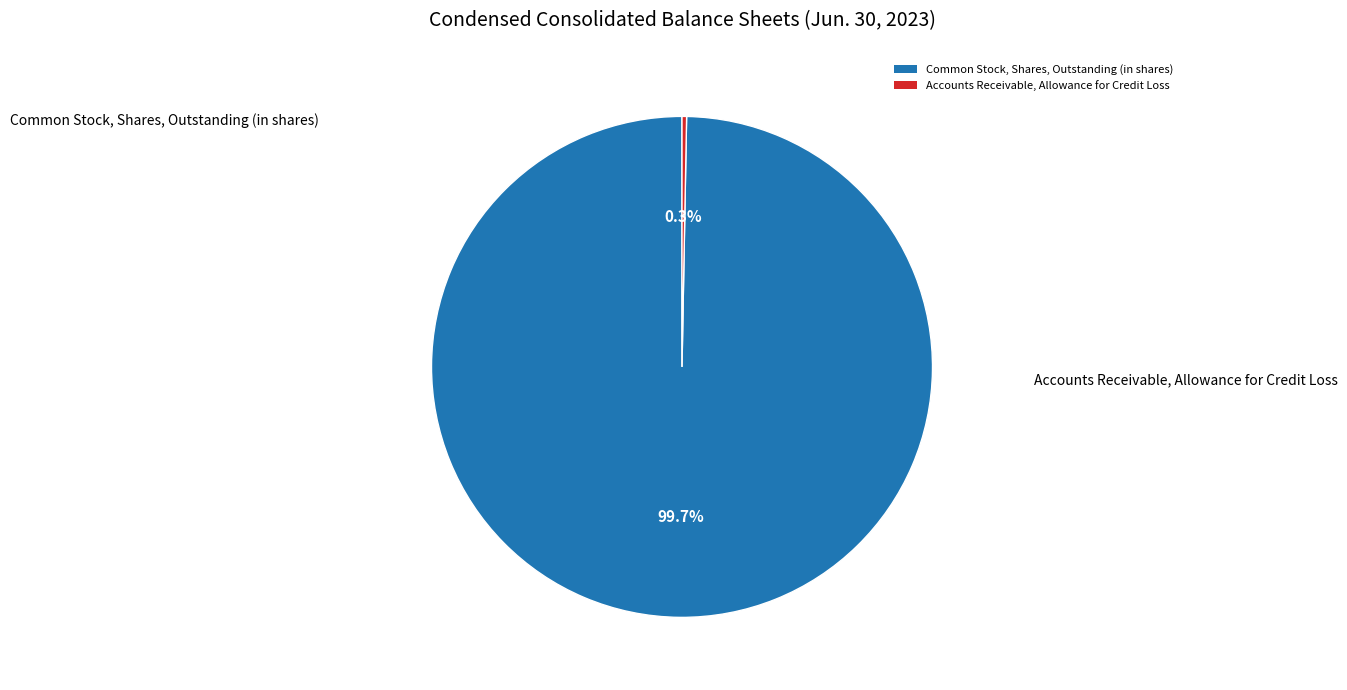

What is the total percentage of Accounts Receivable, Allowance for Credit Loss and Common Stock, Shares, Outstanding (in shares)?

100.0%